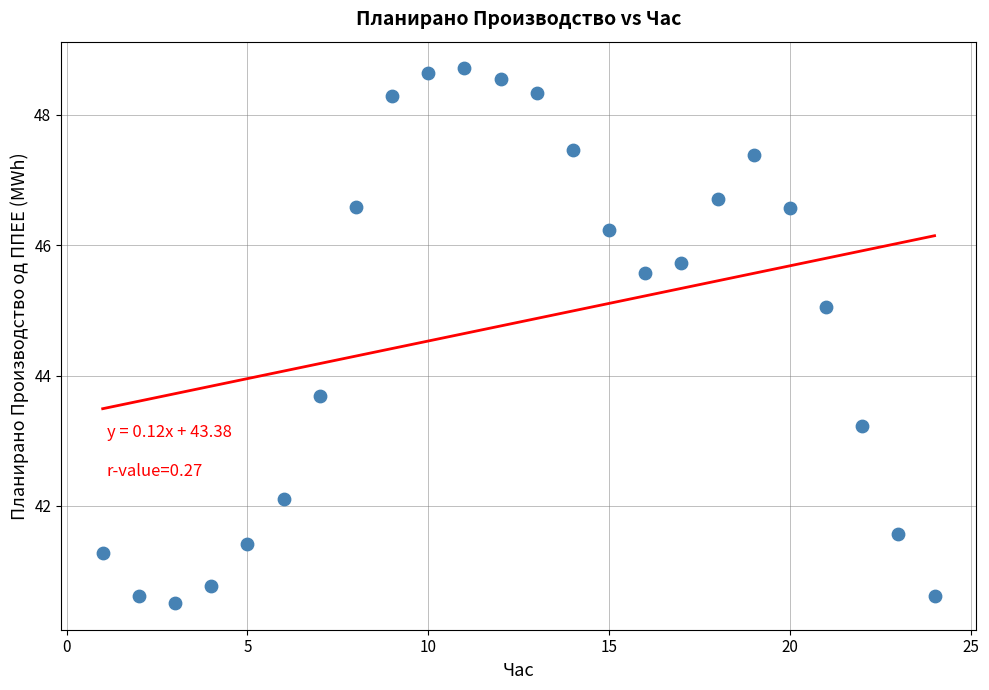

What Y value in the scatter plot is closest to 44?

43.7